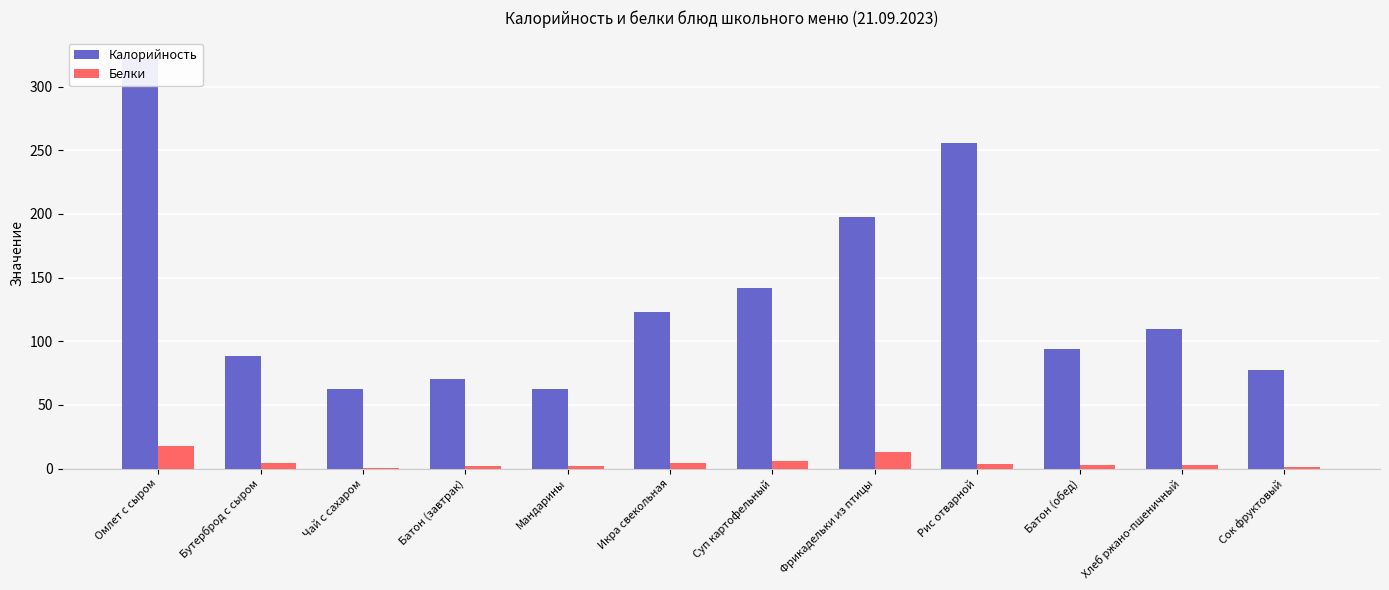

How many distinct data groups are displayed?

2